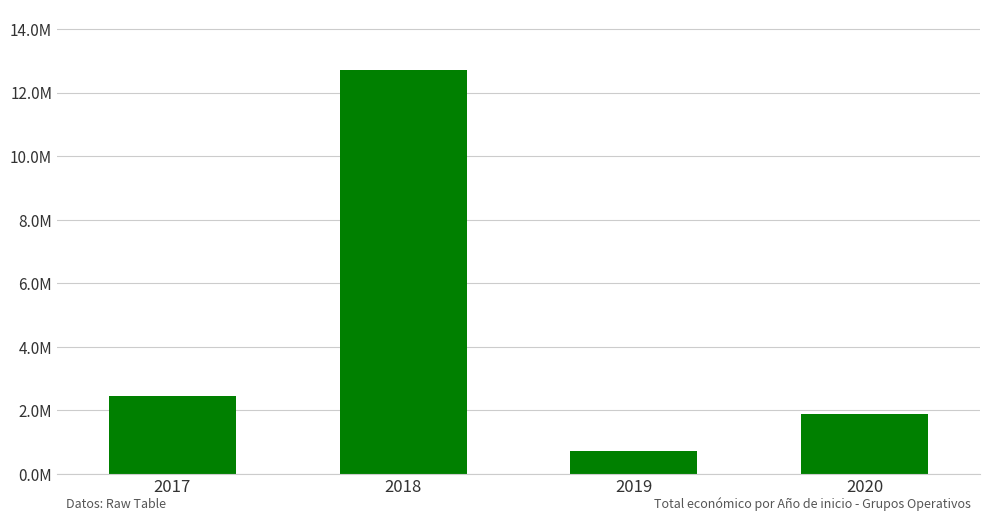

Rank the categories by value from highest to lowest.

2018, 2017, 2020, 2019